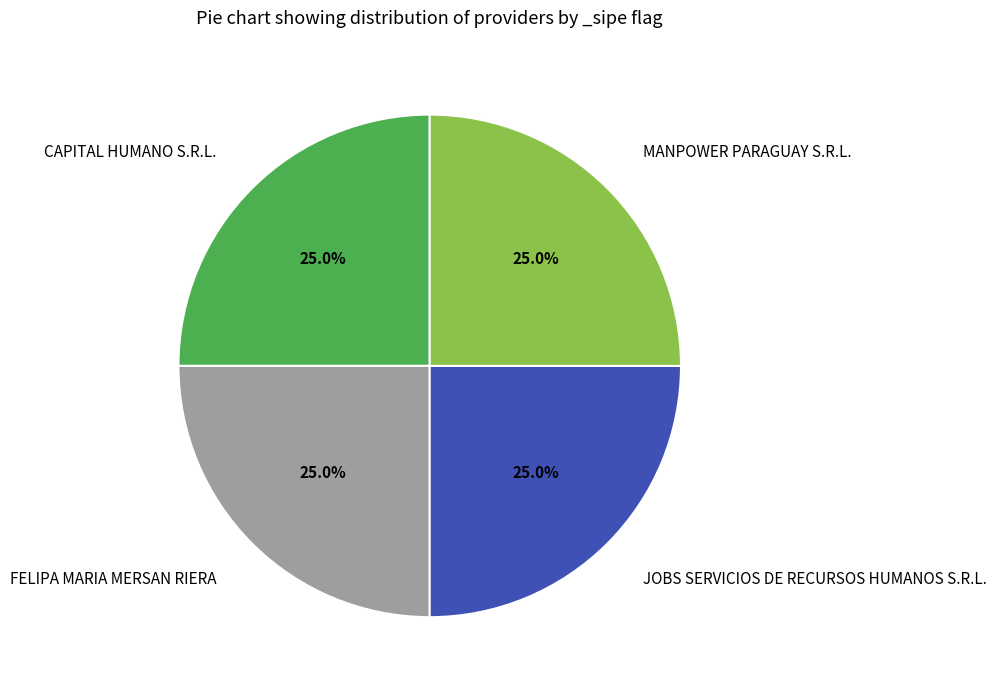

Approximately how many times larger is the value at FELIPA MARIA MERSAN RIERA compared to JOBS SERVICIOS DE RECURSOS HUMANOS S.R.L.?

1.0